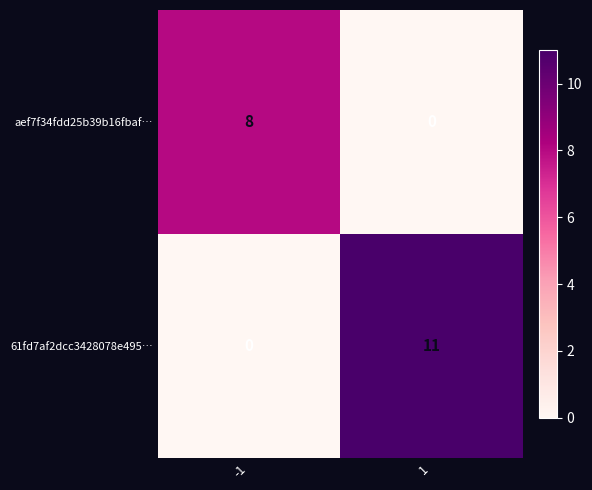

What is the difference between the maximum and minimum values in the 61fd7af2dcc3428078e495… series?

11